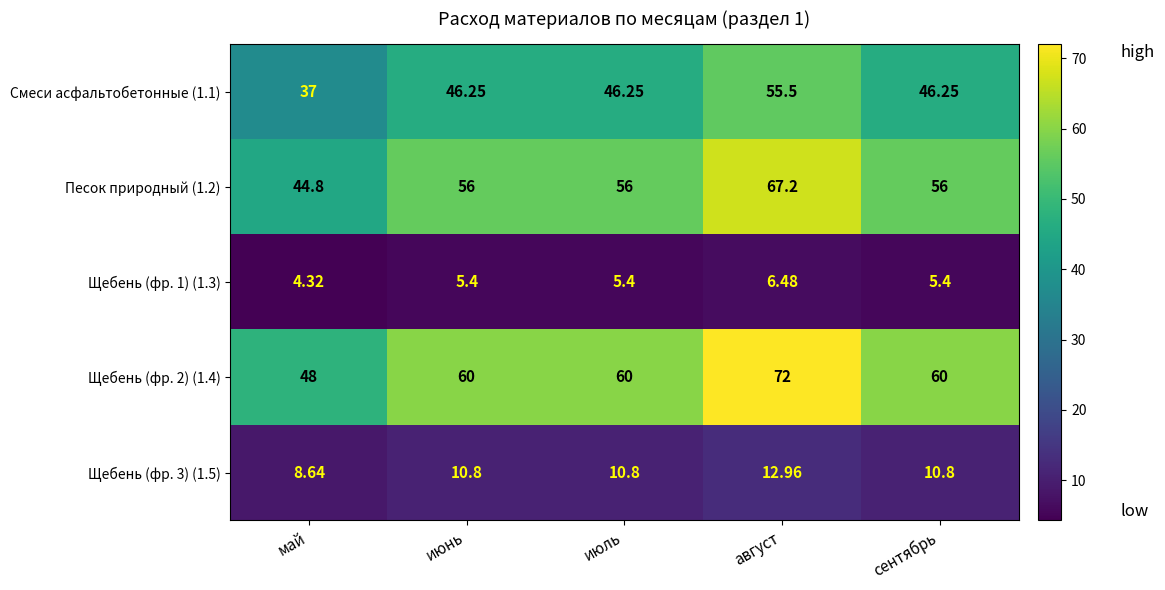

At which category does the chart reach its minimum across all series?

май